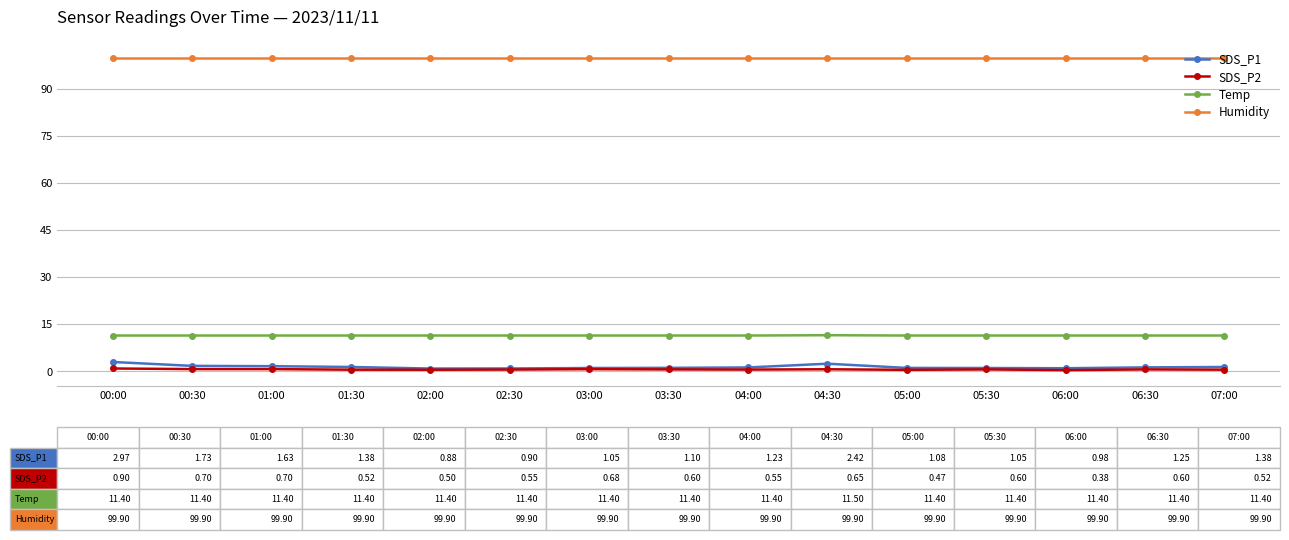

Which series has the largest total across all categories?

Humidity